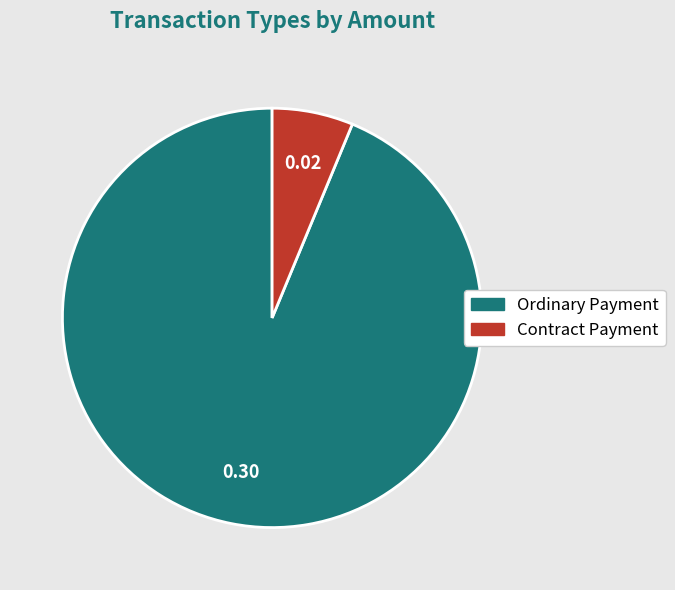

Does any single category account for the majority?

Yes